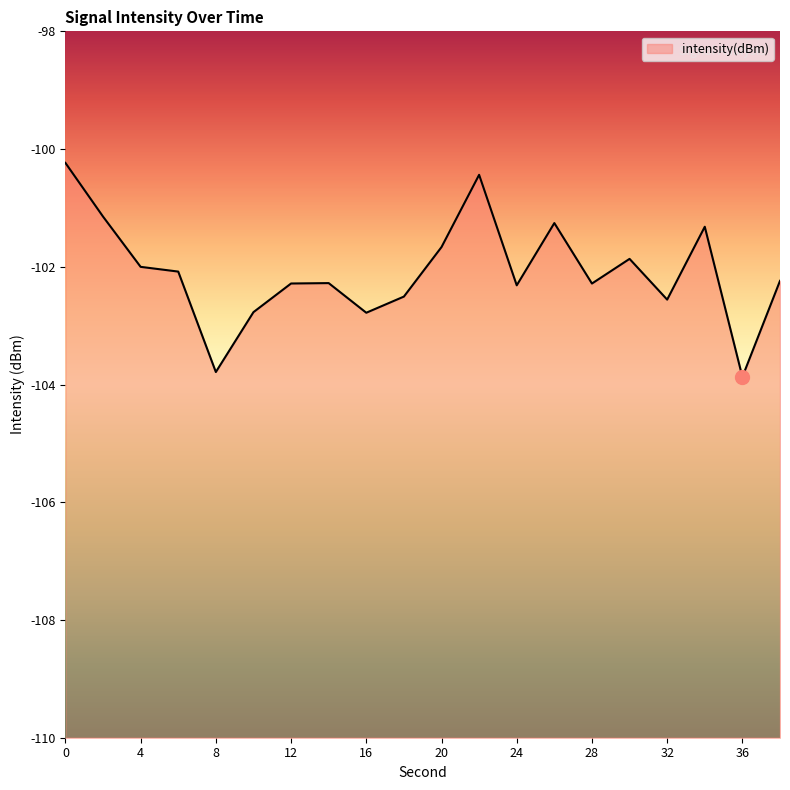

What is the change in value from 4 to 32?

-0.6